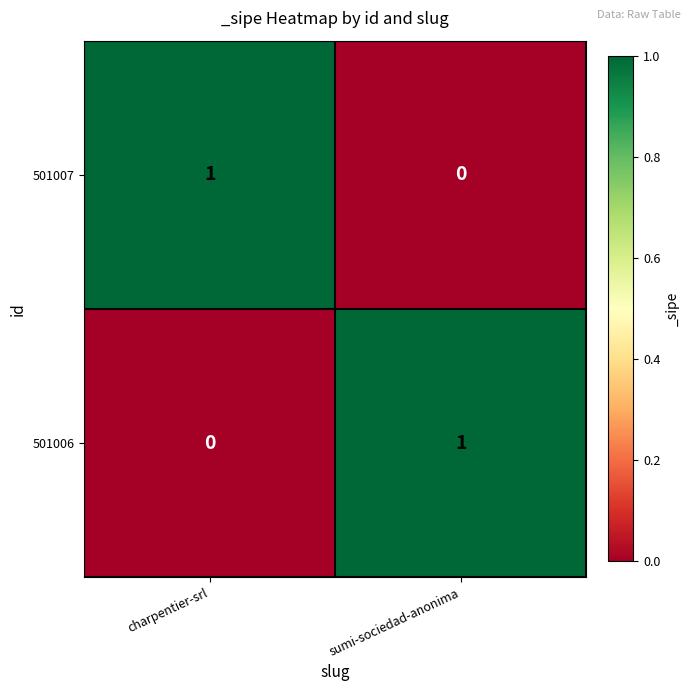

Is the value of 501006 at sumi-sociedad-anonima greater than the value of 501007 at sumi-sociedad-anonima?

Yes